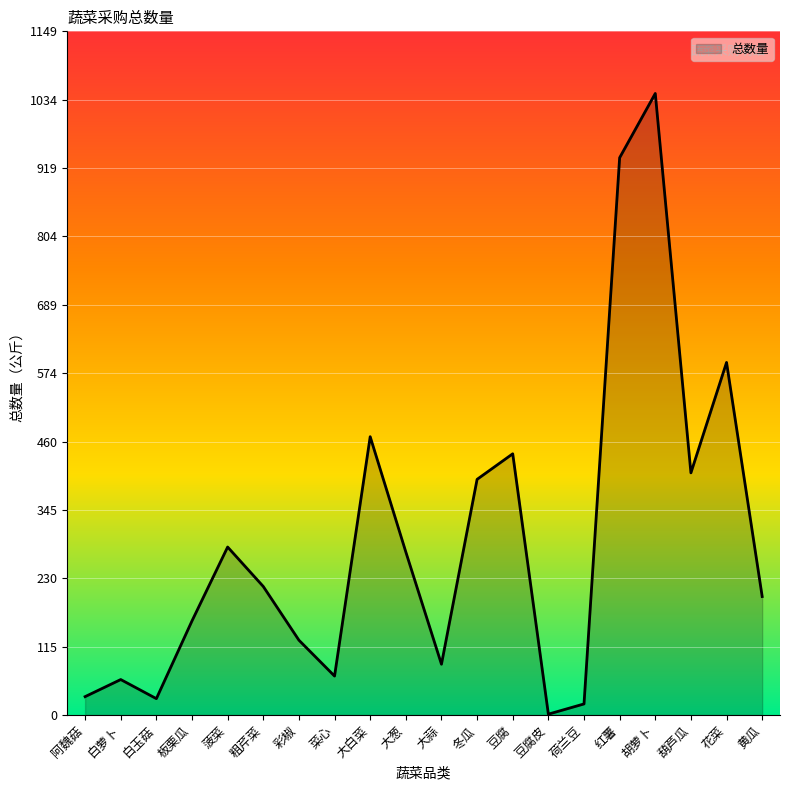

What is the difference between the maximum and minimum values?

1043.0